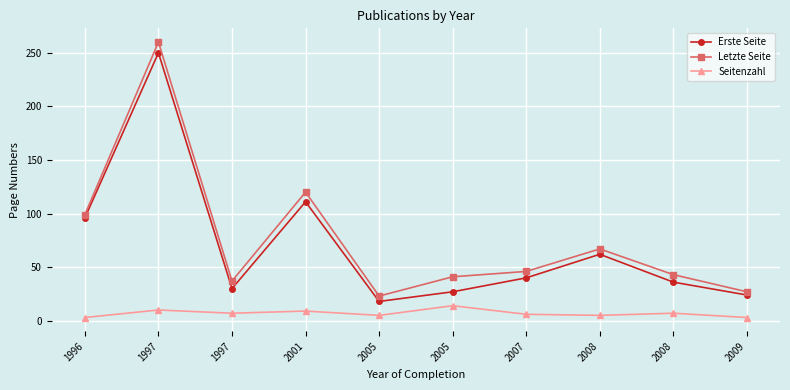

True or false: Erste Seite and Letzte Seite intersect in this chart.

False